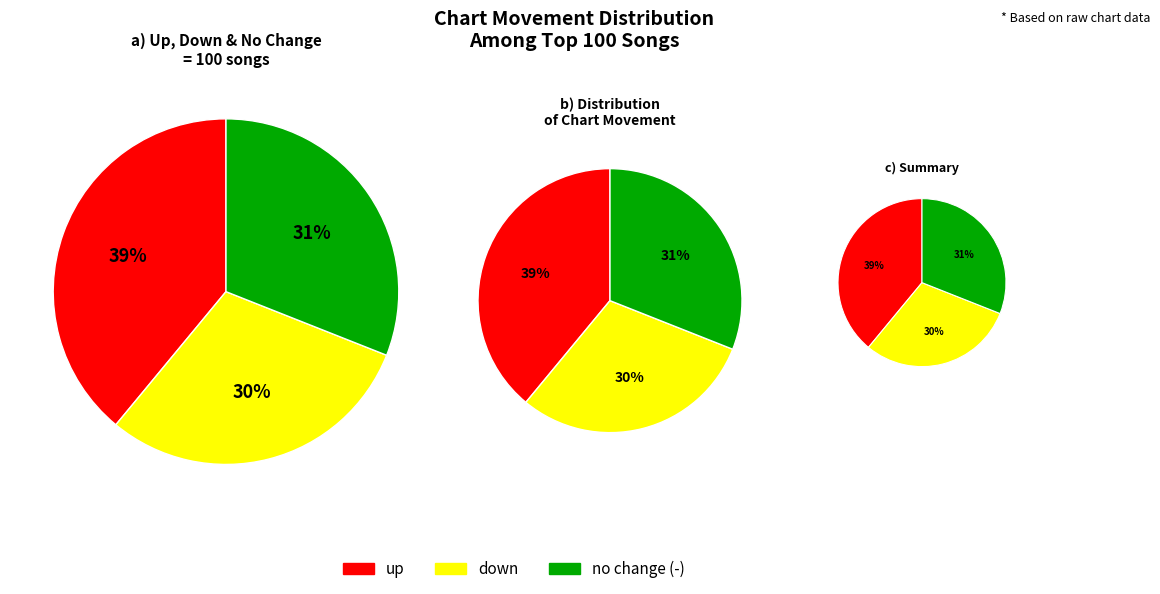

To the nearest percent, what is the difference between the - and down slice percentages?

1%